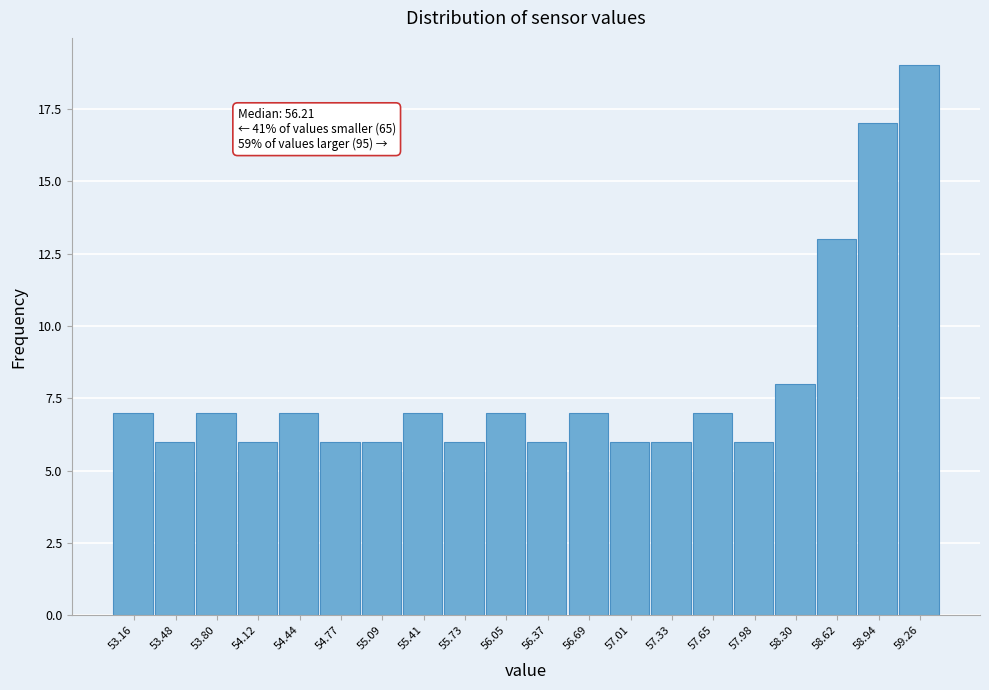

Over which range of the x-axis is the bar tallest?

59.10 to 59.40